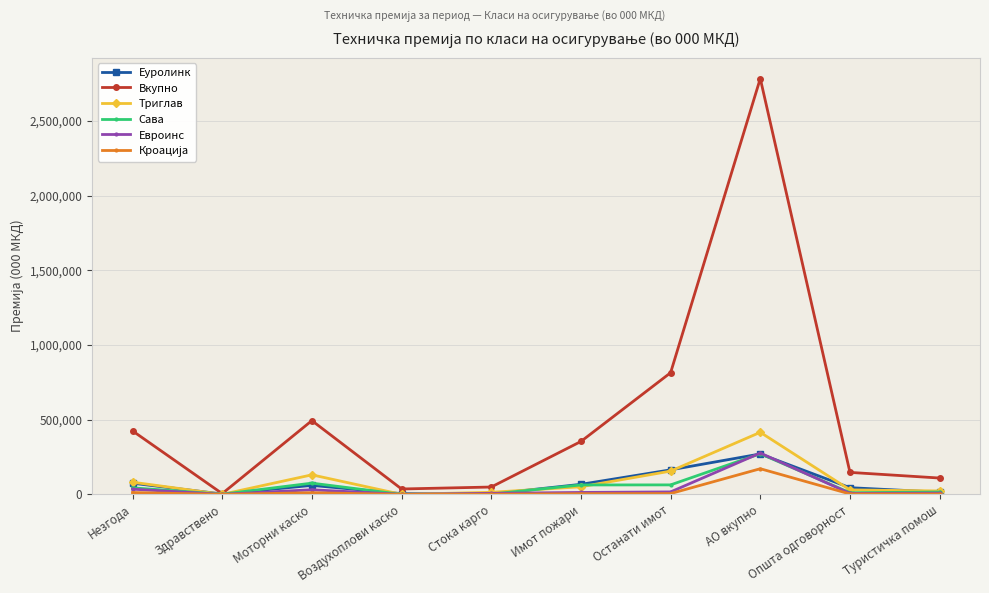

True or false: Еуролинк has a value of 60181 at Моторни каско.

True